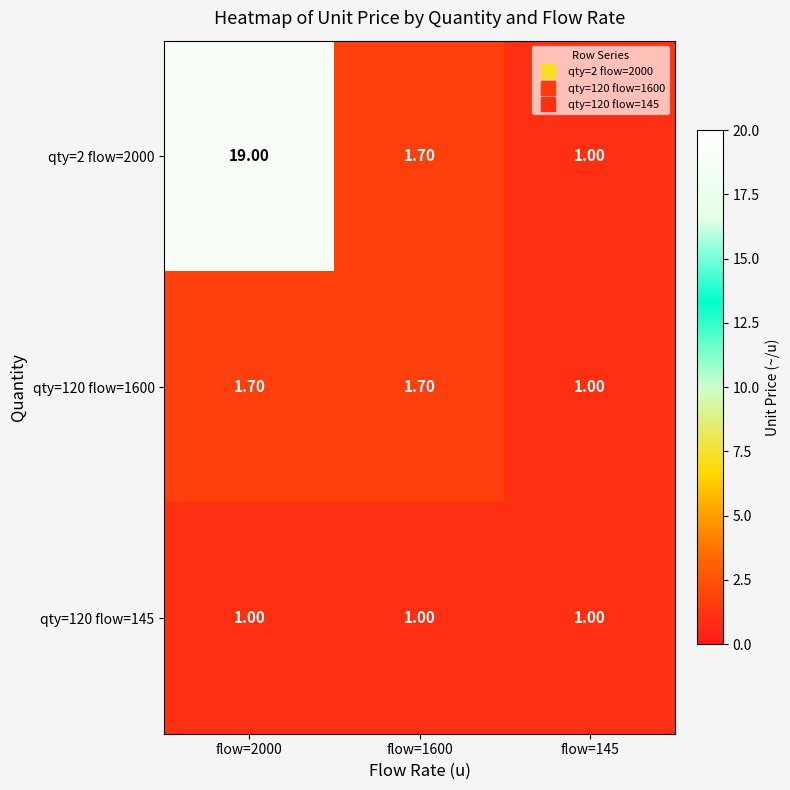

How many series are shown in this chart?

3